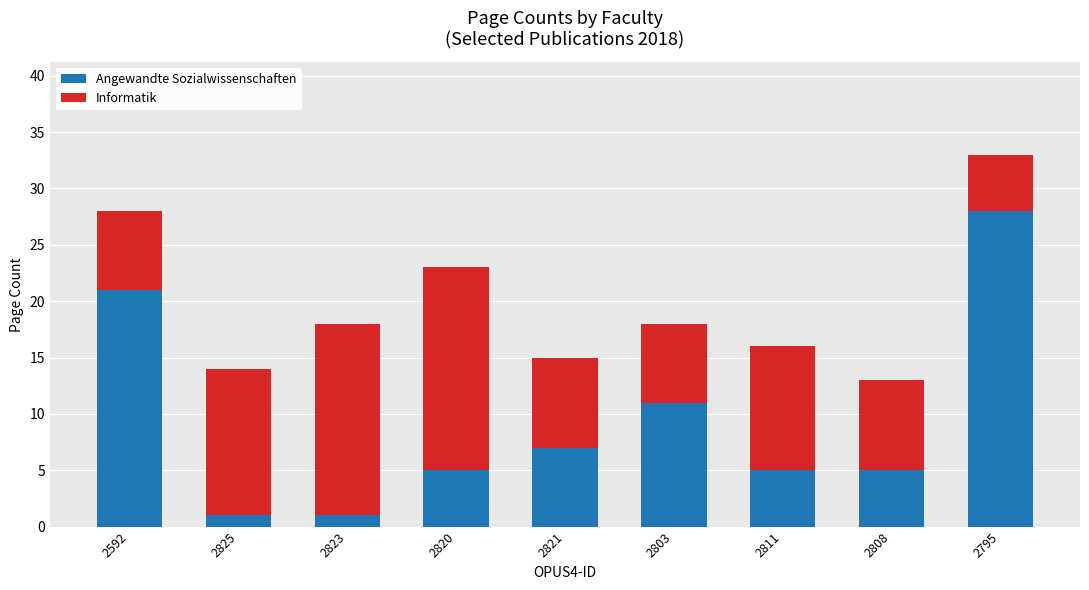

How many bars are there in total?

9